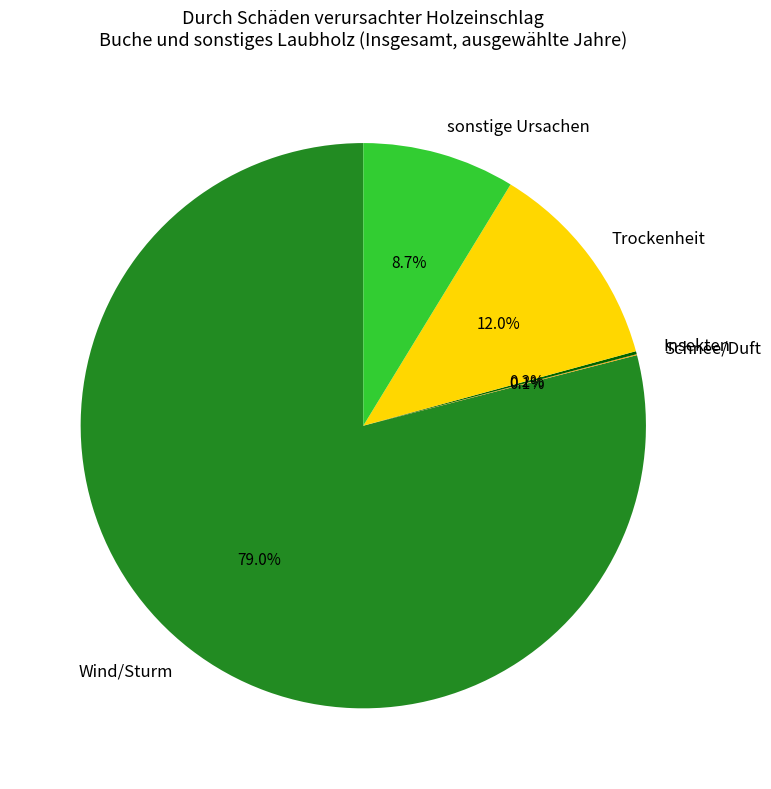

Which category accounts for the majority?

Wind/Sturm